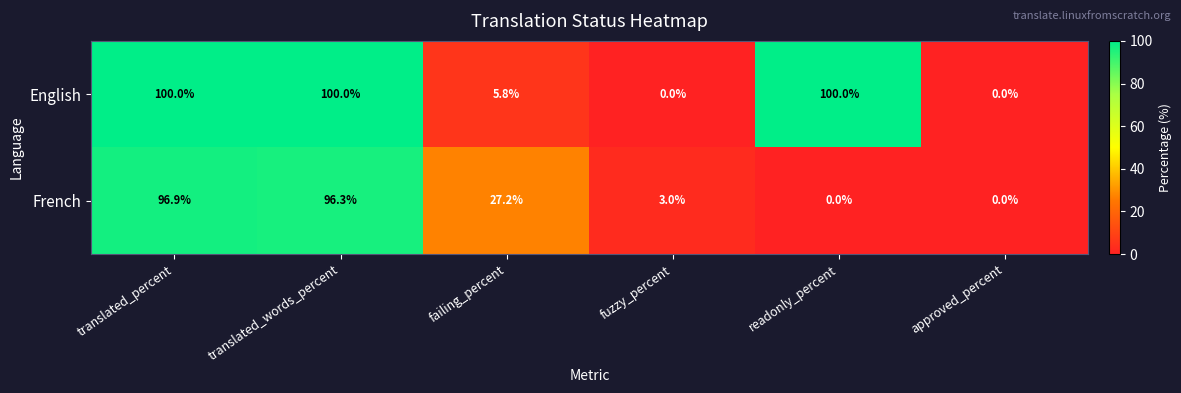

At how many categories does at least one series exceed 70?

3